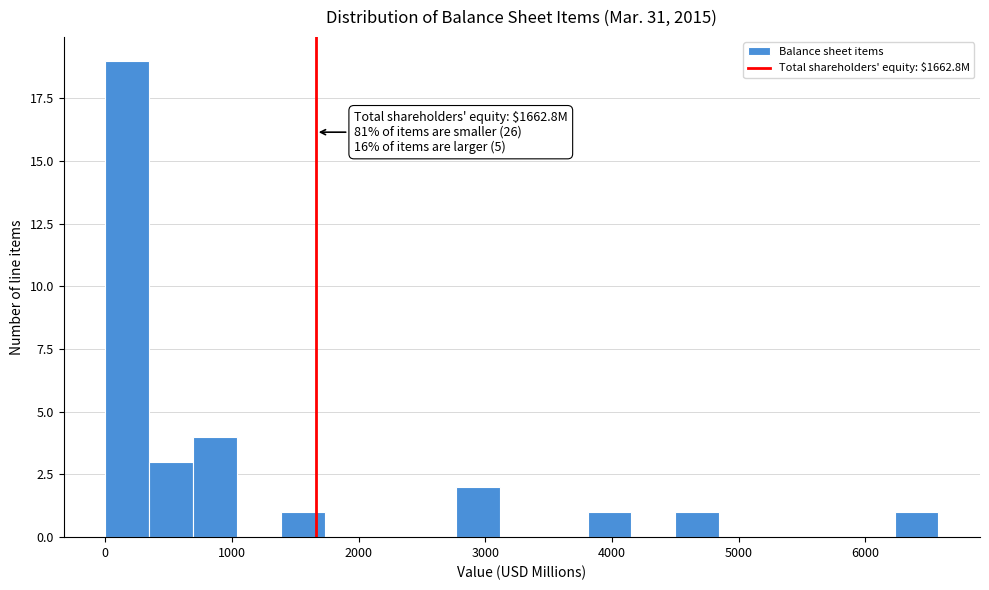

Read against the x-axis, roughly where is the centre of the tallest bar?

200